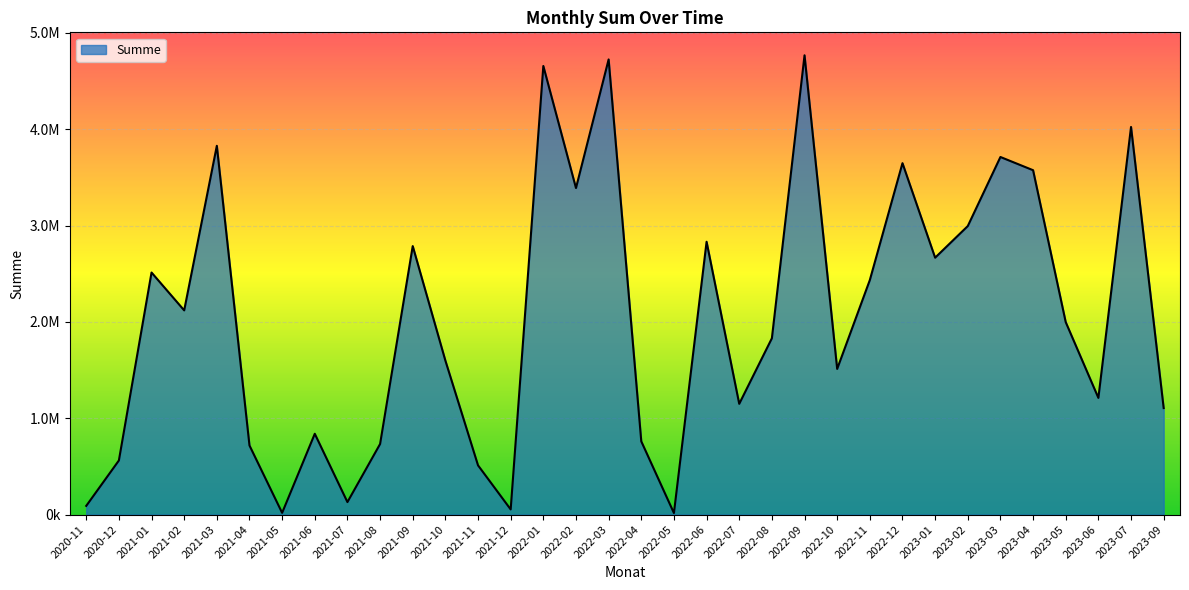

Reading left to right, what are all the values shown in this chart?

90236.6	561552.5	2512064.8	2119231.6	3826998.8	717110.6	17831.2	838540.0	129562.5	732255.0	2786271.3	1598023.8	510770.2	53427.5	4655254.8	3388922.6	4723246.2	759942.6	15828.8	2831197.5	1149347.5	1829605.1	4766410.9	1511553.5	2433813.6	3646880.9	2666029.9	2994155.2	3710988.2	3573836.0	1996994.7	1210962.1	4022574.8	1105212.0